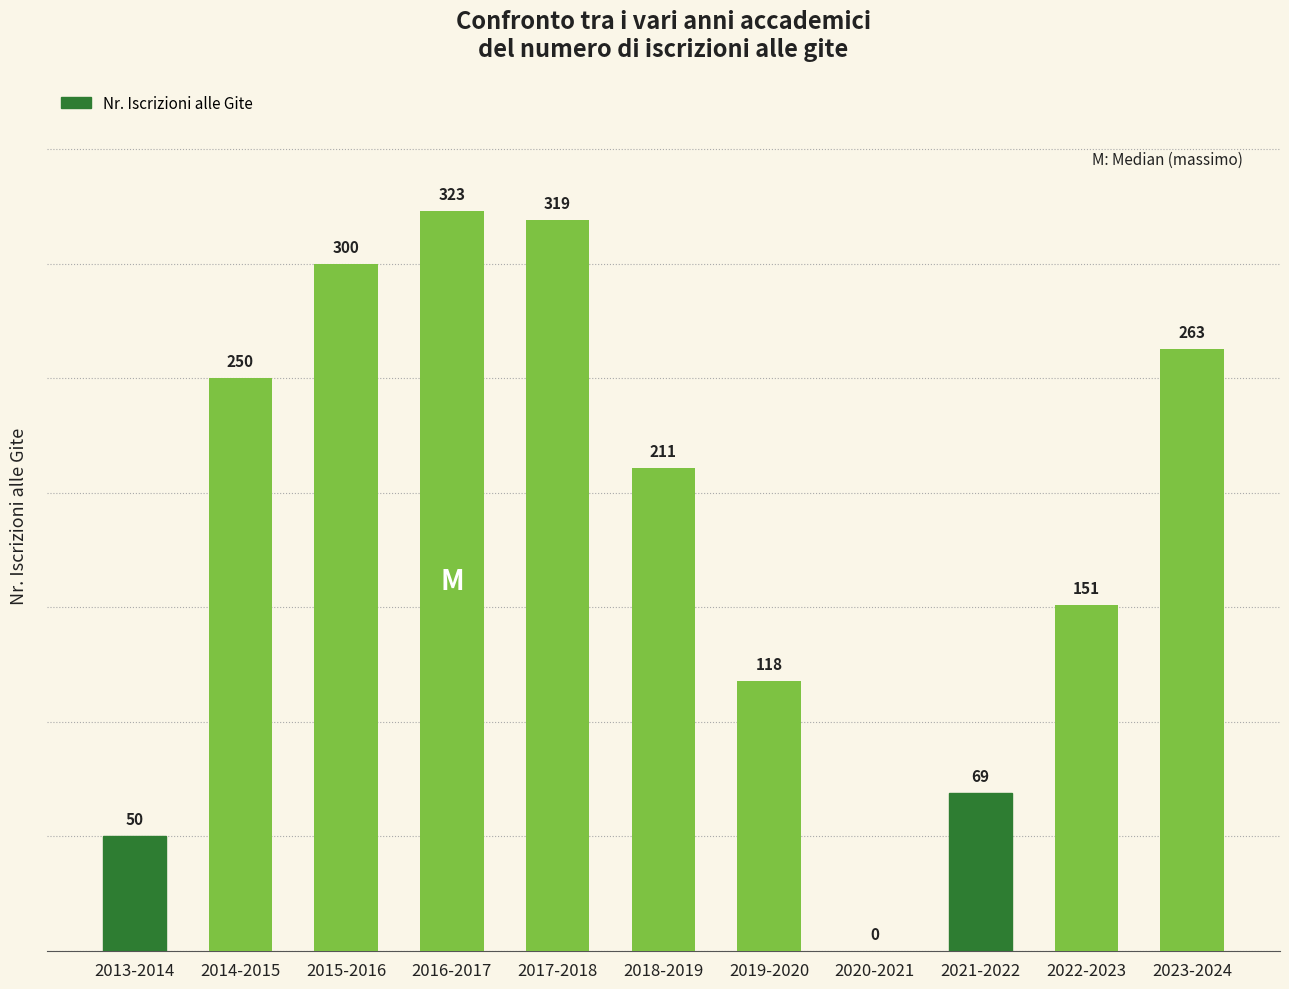

Does the chart contain stacked bars?

No